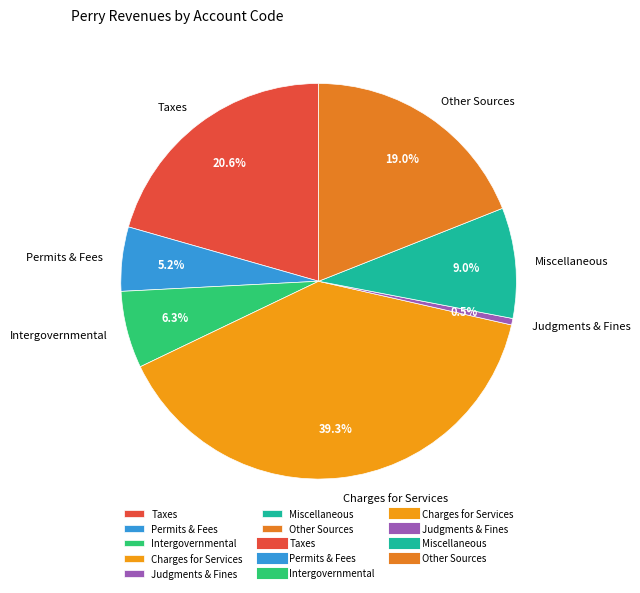

The Charges for Services slice represents 50% of the pie. True or false?

False